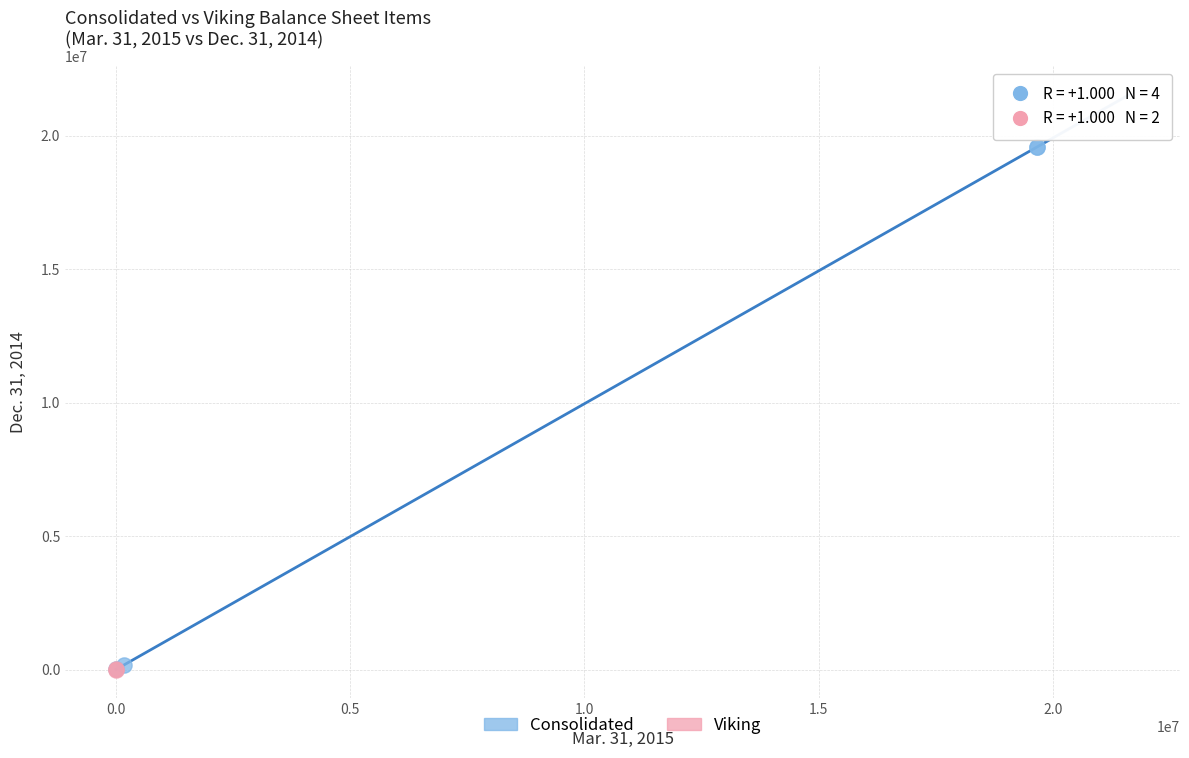

What are all the series names shown in the legend?

Consolidated, Viking